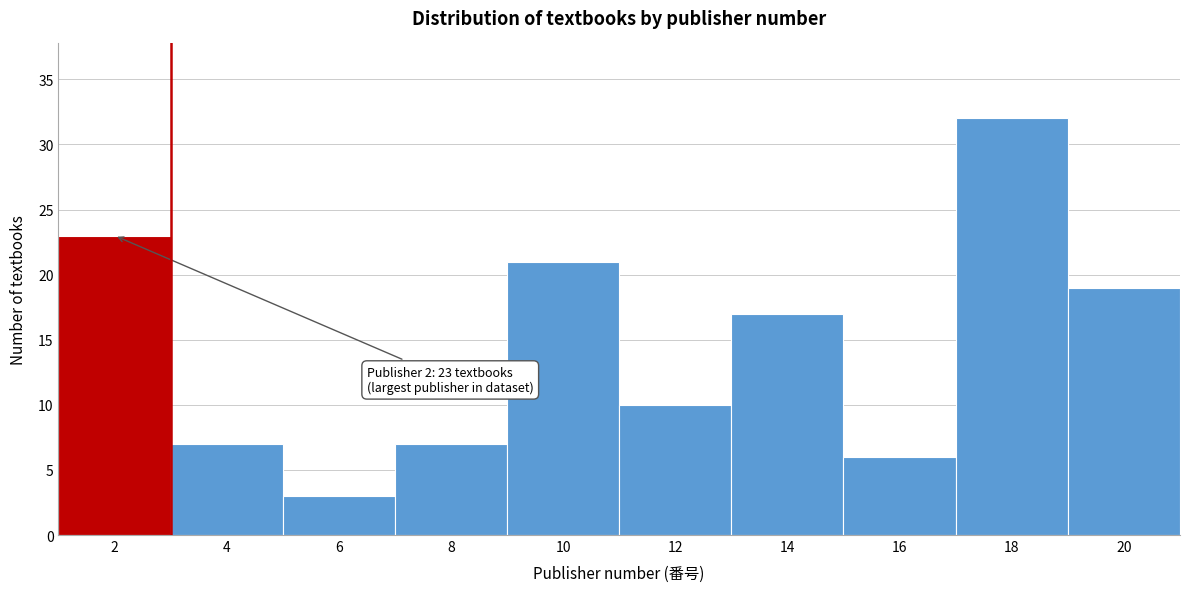

Reading left to right, list all the values displayed in this chart.

2=23	4=7	6=3	8=7	10=21	12=10	14=17	16=6	18=32	20=19